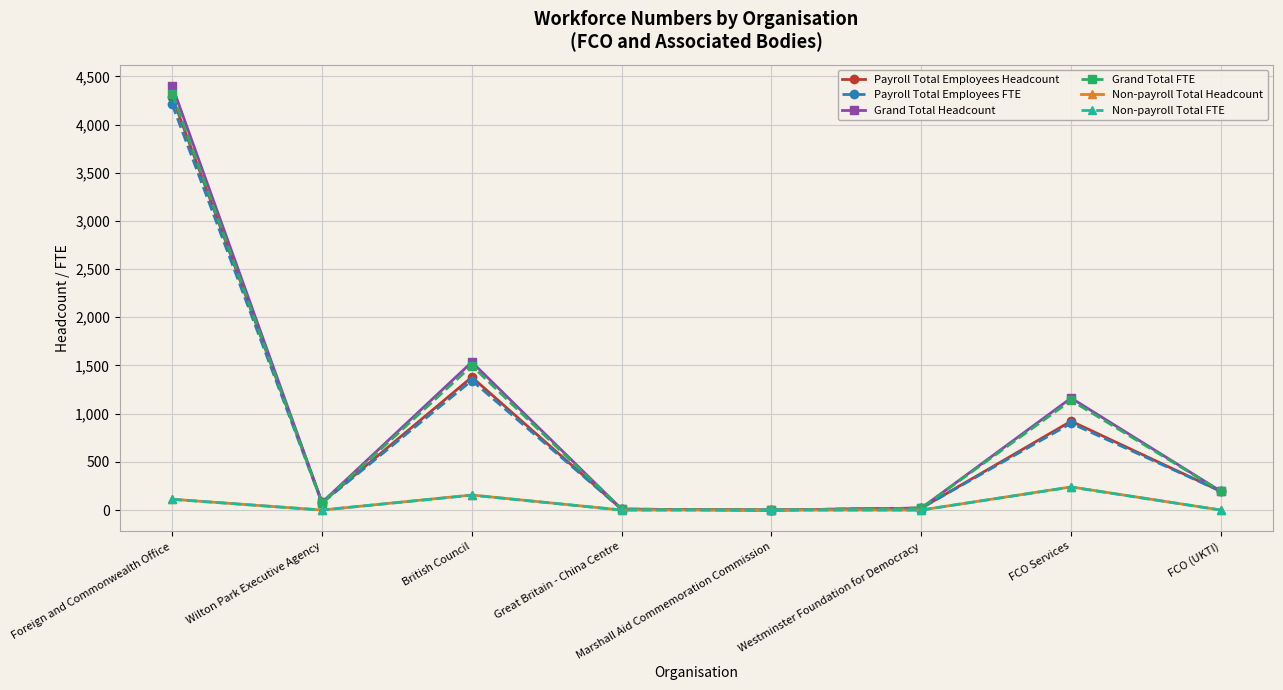

Is it true that Grand Total FTE equals 1716 at FCO Services?

False